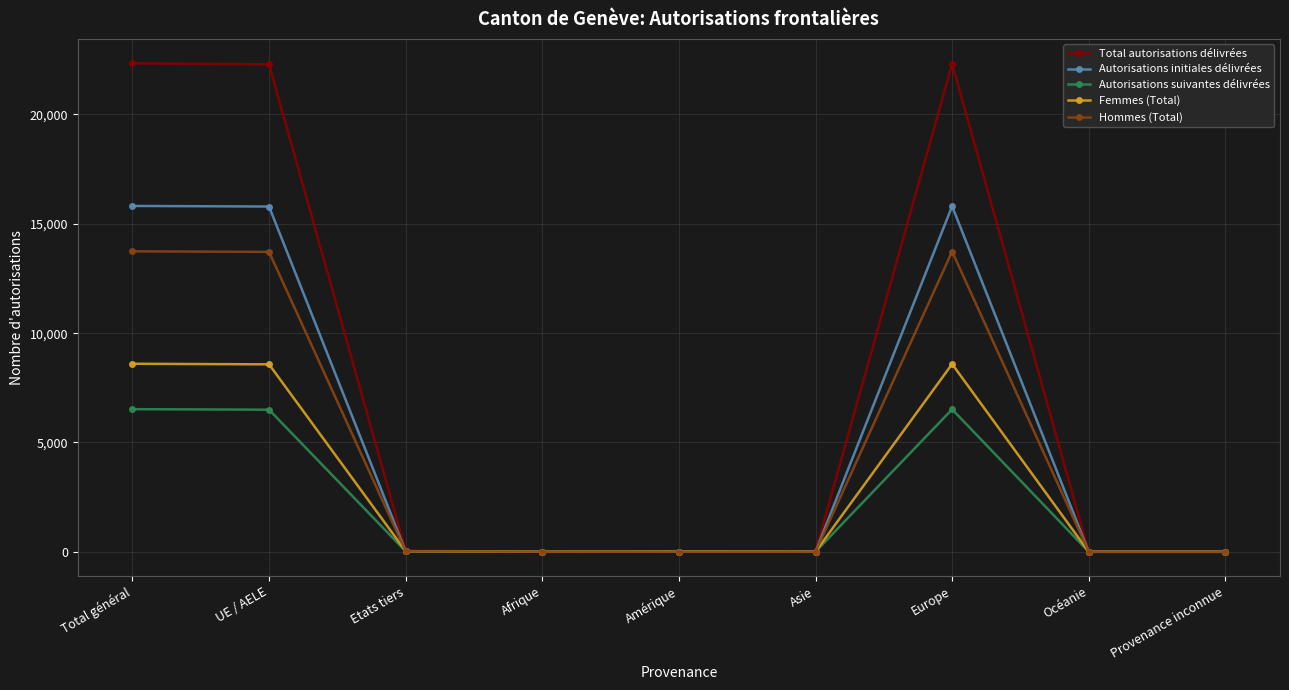

Which series has the widest spread of values?

Total autorisations délivrées